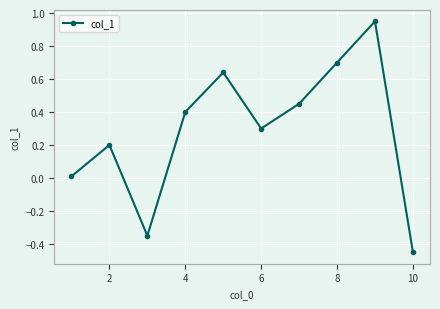

True or false: there are more than 2 points higher than both neighbors.

True